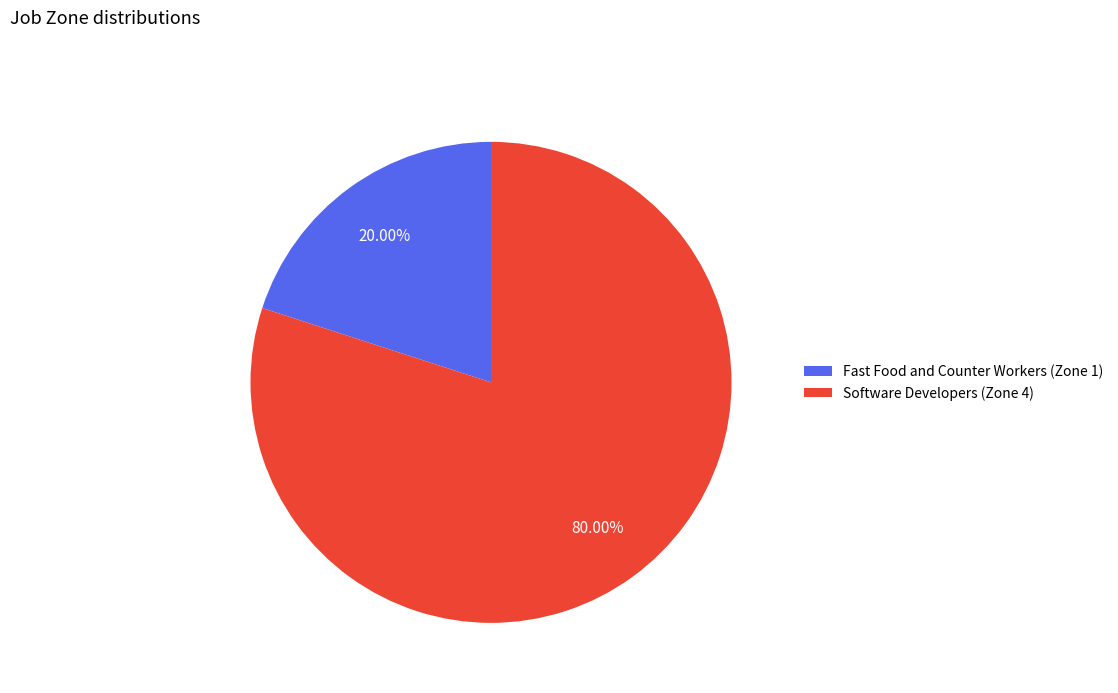

The Fast Food and Counter Workers (Zone 1) slice represents 5% of the pie. True or false?

False